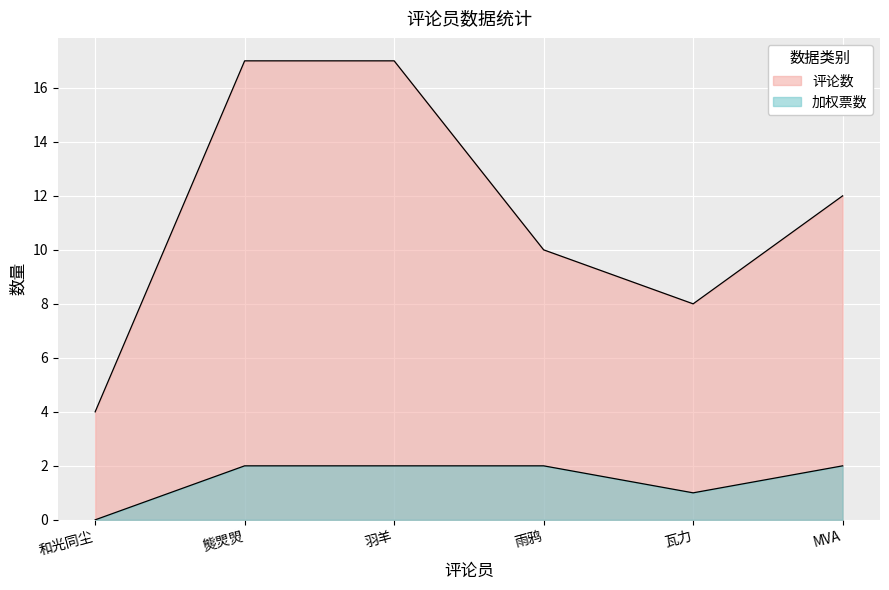

In 加权票数, how many points are lower than both neighbors (excluding endpoints)?

1